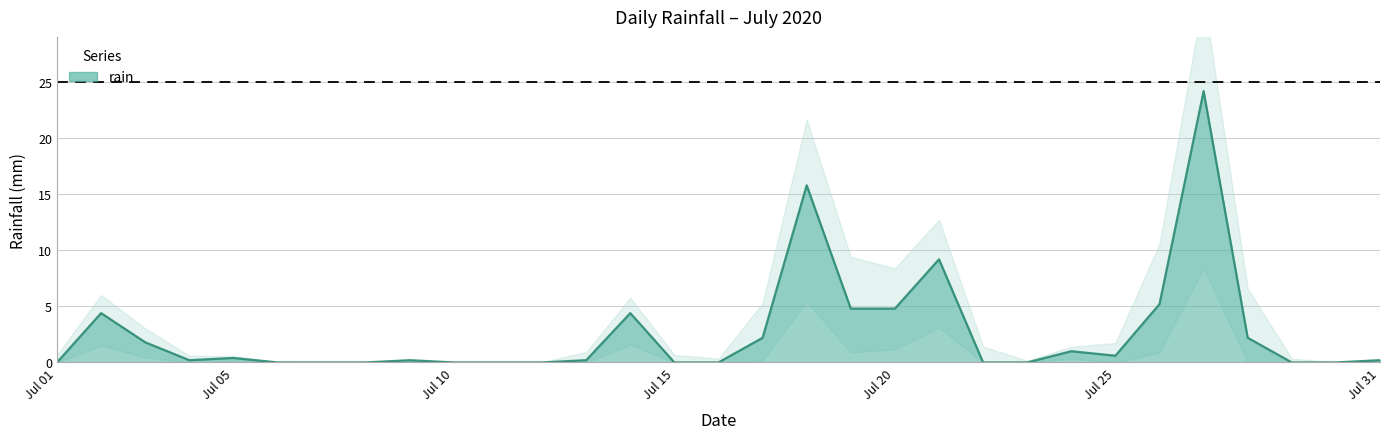

The rain series shows 3.3 at Jul 20. True or false?

False